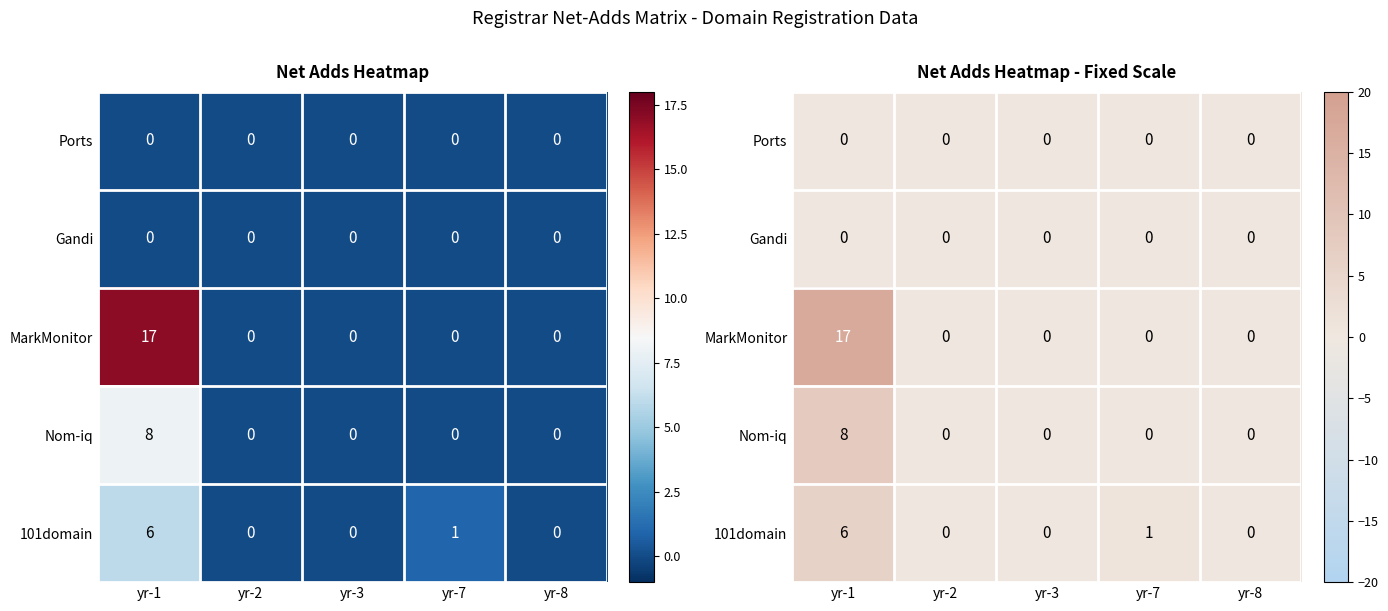

At which category is the sum across all series the highest?

yr-1